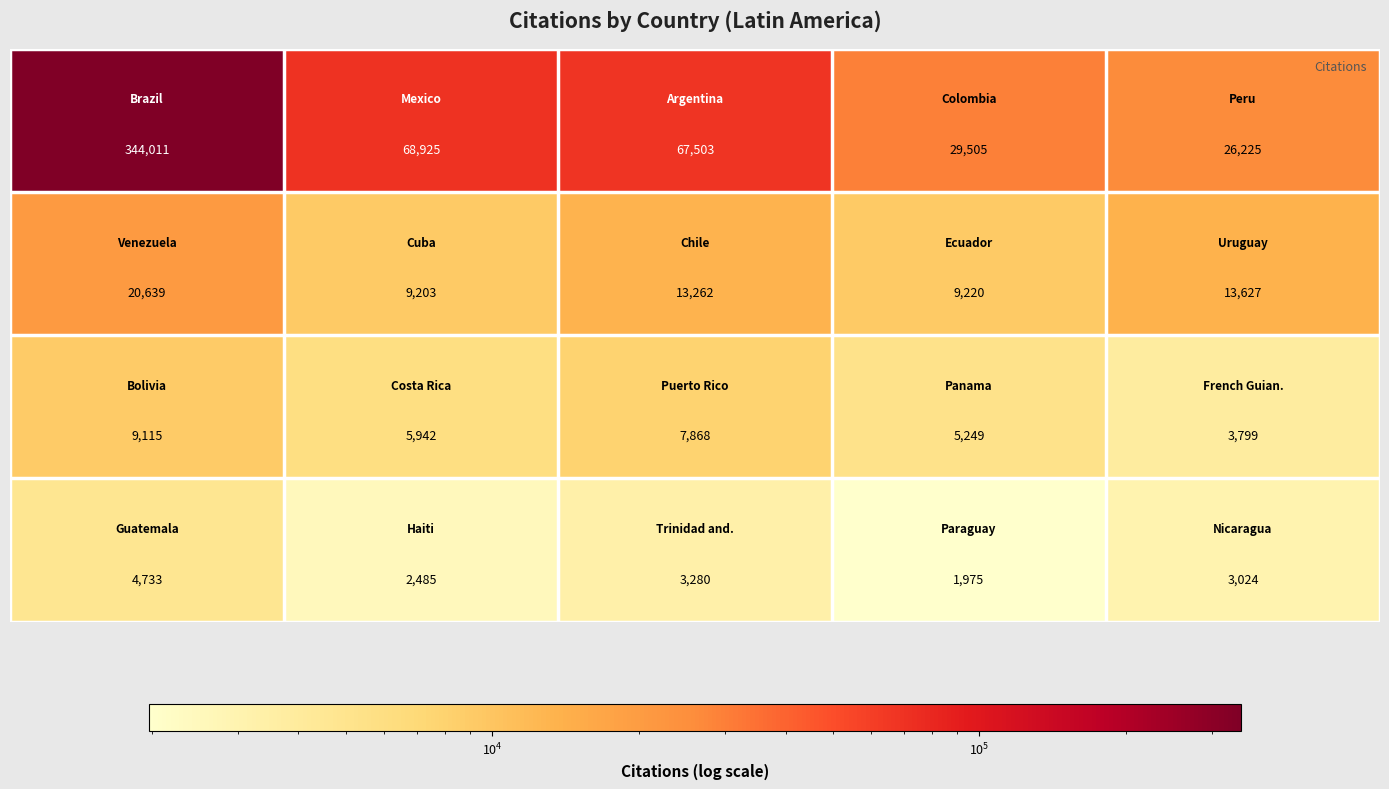

What is the smallest value displayed?

1975